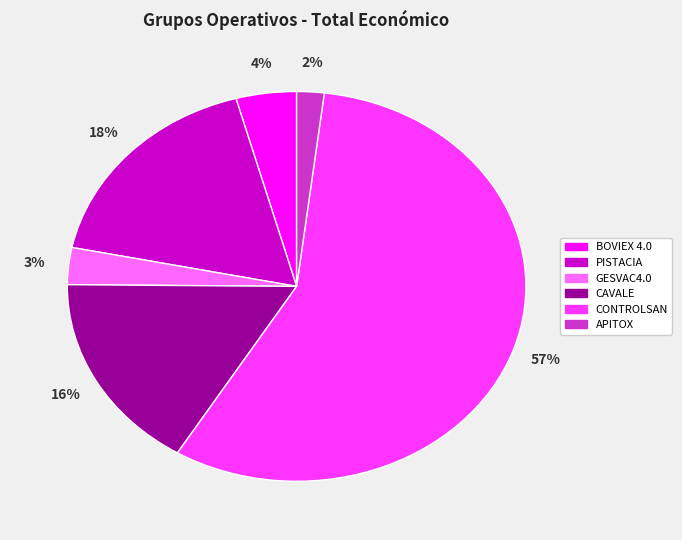

The CONTROLSAN slice represents 57% of the pie. True or false?

True